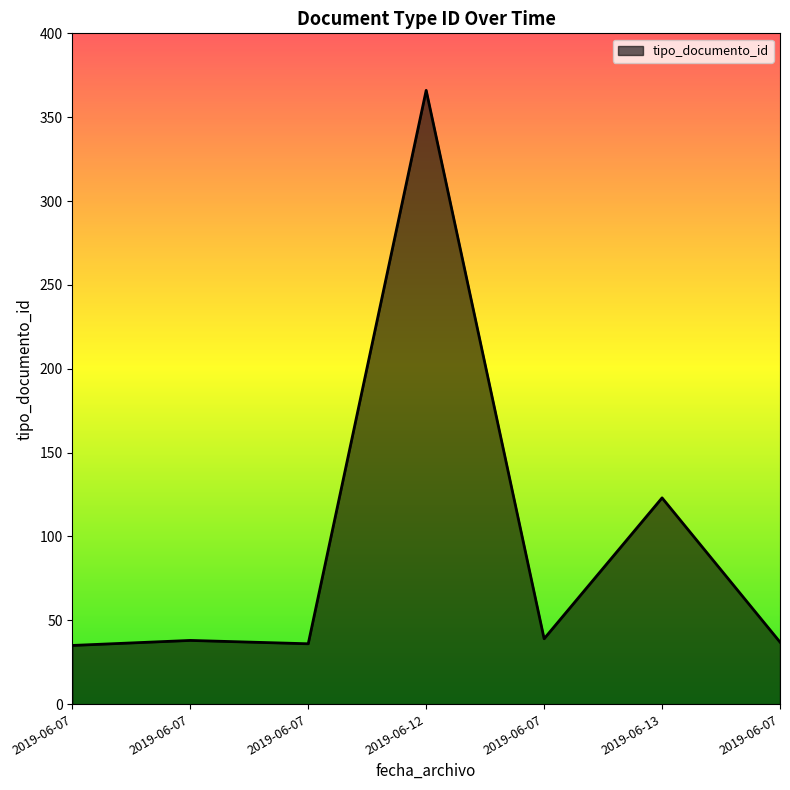

List the labels in order of value, smallest first.

2019-06-07, 2019-06-07, 2019-06-07, 2019-06-07, 2019-06-07, 2019-06-13, 2019-06-12